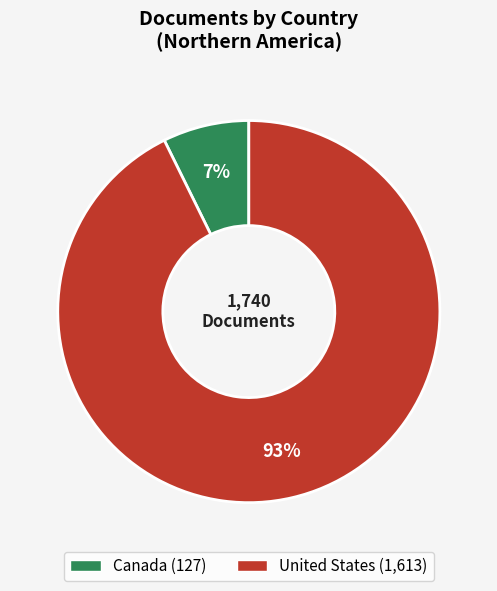

Between United States and Canada, which is larger?

United States